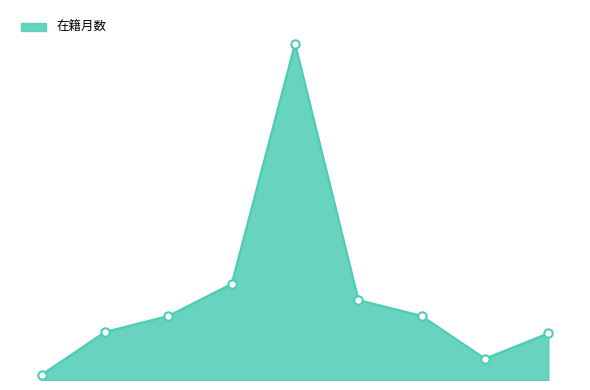

What is the label of the 5th point from the left?

中村 豊